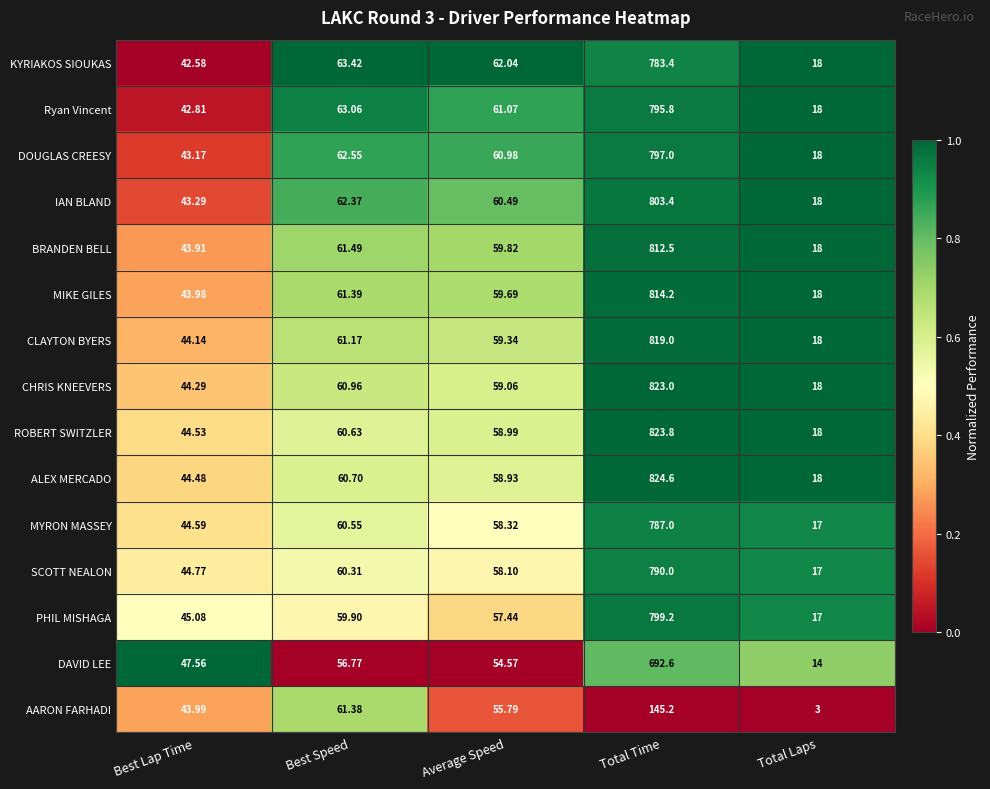

List the series in order of their peak value, lowest first.

AARON FARHADI, DAVID LEE, KYRIAKOS SIOUKAS, MYRON MASSEY, SCOTT NEALON, Ryan Vincent, DOUGLAS CREESY, PHIL MISHAGA, IAN BLAND, BRANDEN BELL, MIKE GILES, CLAYTON BYERS, CHRIS KNEEVERS, ROBERT SWITZLER, ALEX MERCADO